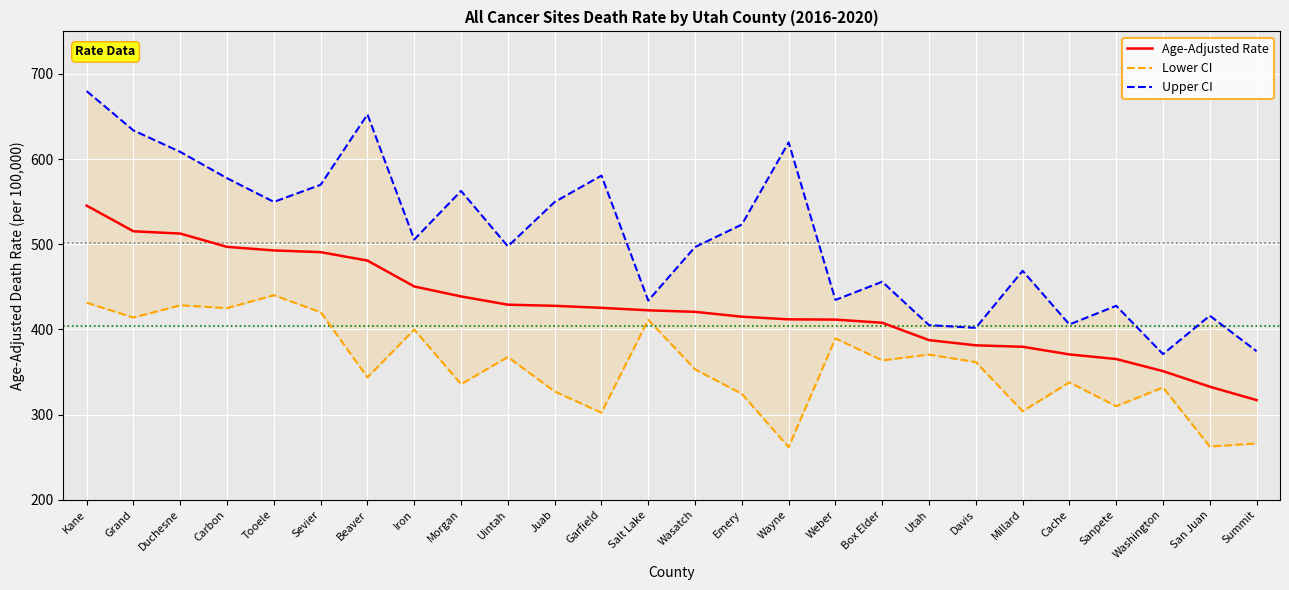

What is the label of the 17th point from the left?

Weber